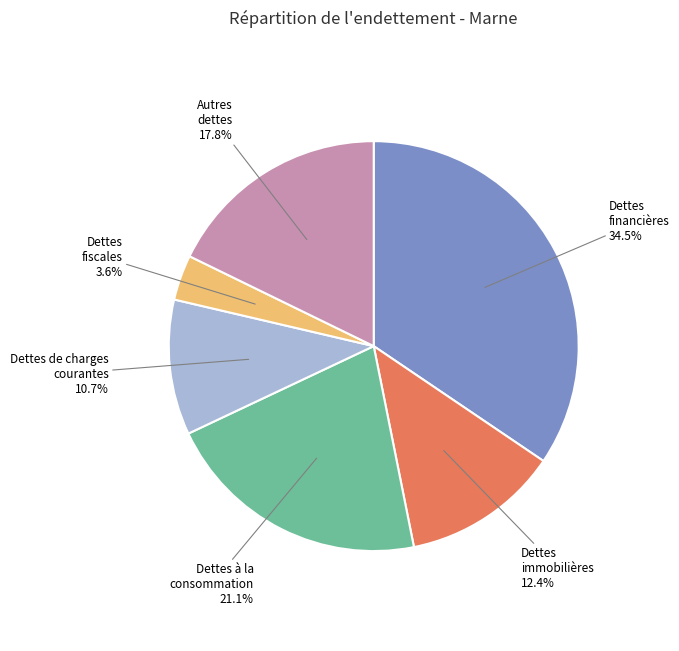

How many segments does this pie chart have?

6